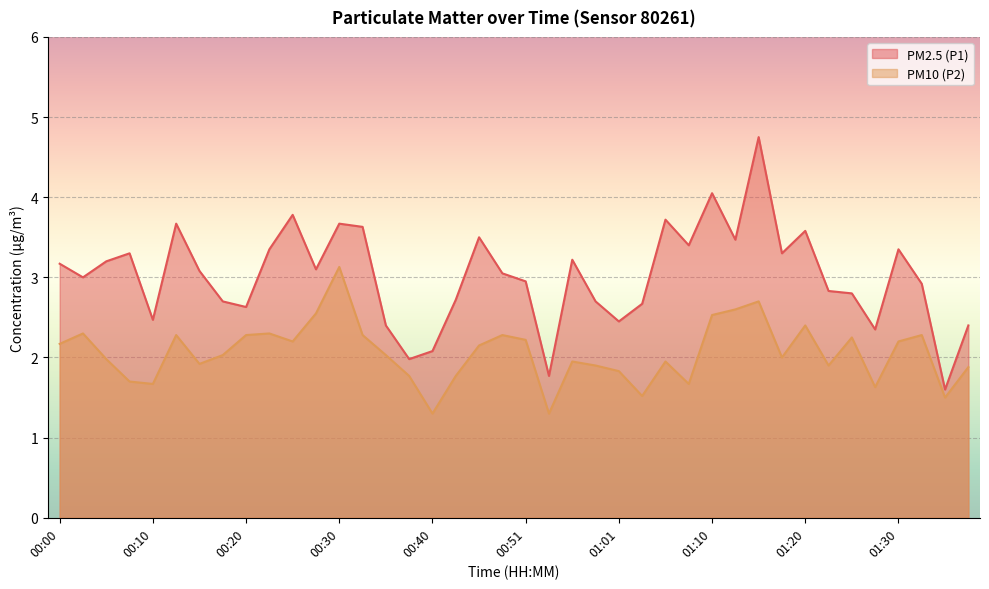

What is the label of the 35th point from the right?

00:13